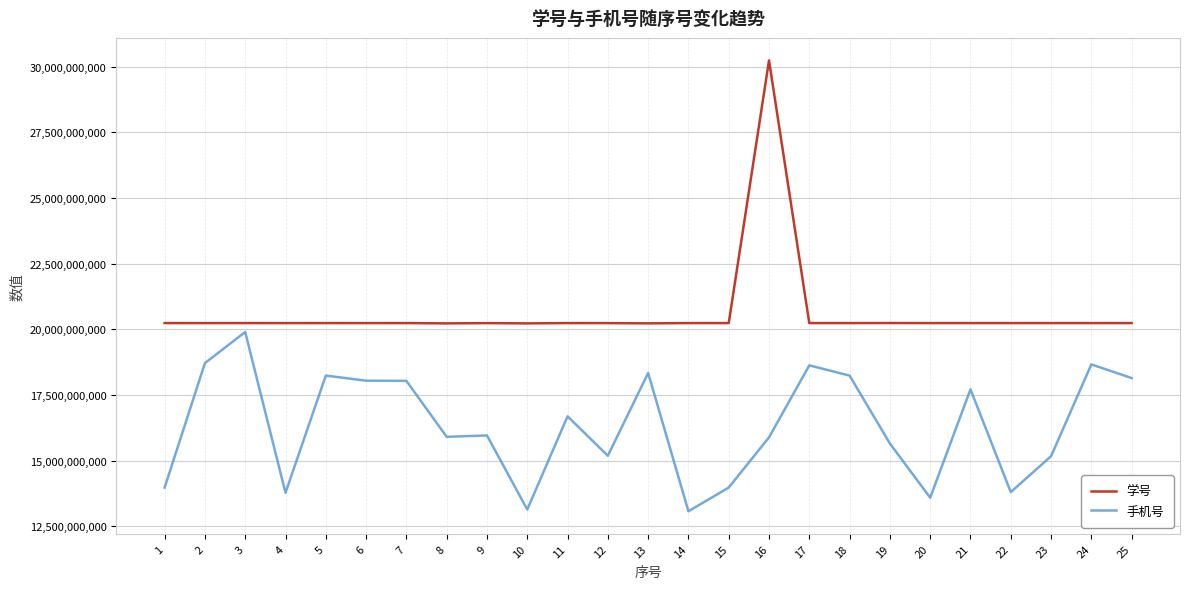

Which series changed the most between 4 and 11?

手机号